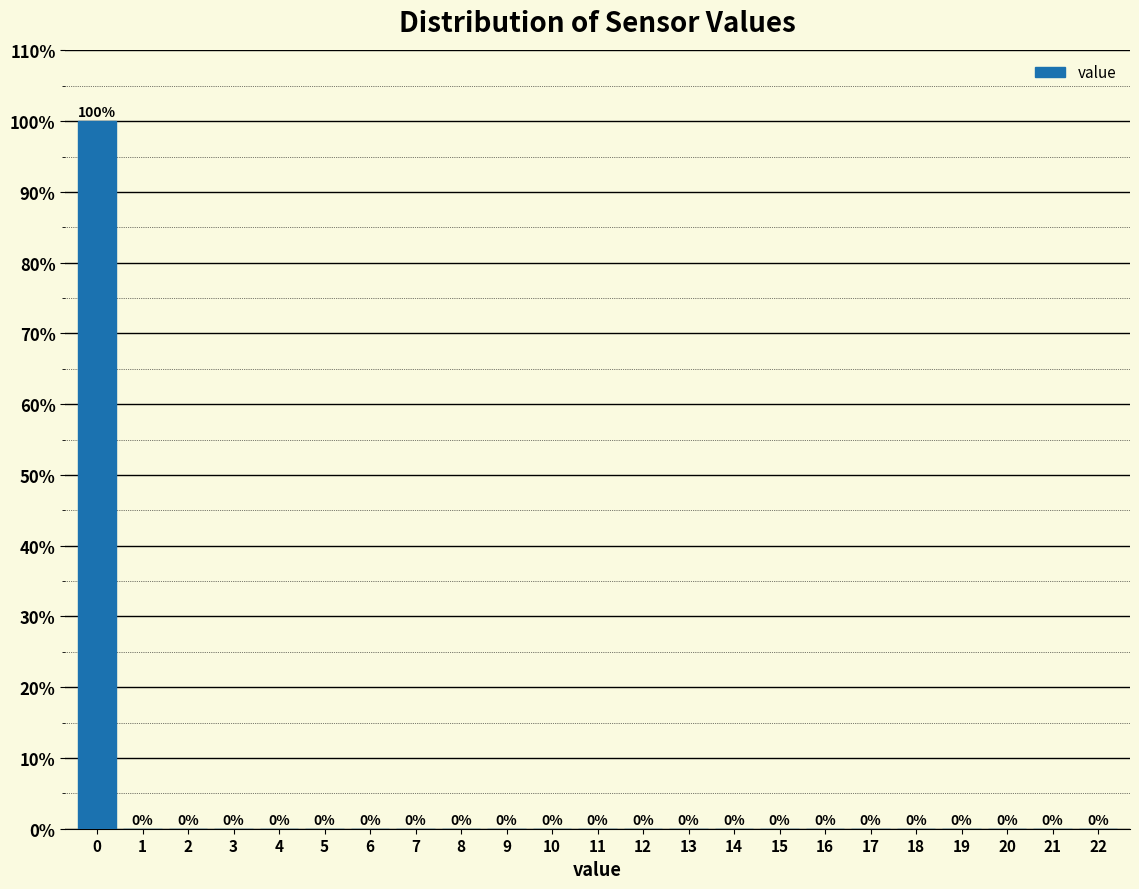

Reading left to right, list all the values displayed in this chart.

0=100	1=0	2=0	3=0	4=0	5=0	6=0	7=0	8=0	9=0	10=0	11=0	12=0	13=0	14=0	15=0	16=0	17=0	18=0	19=0	20=0	21=0	22=0